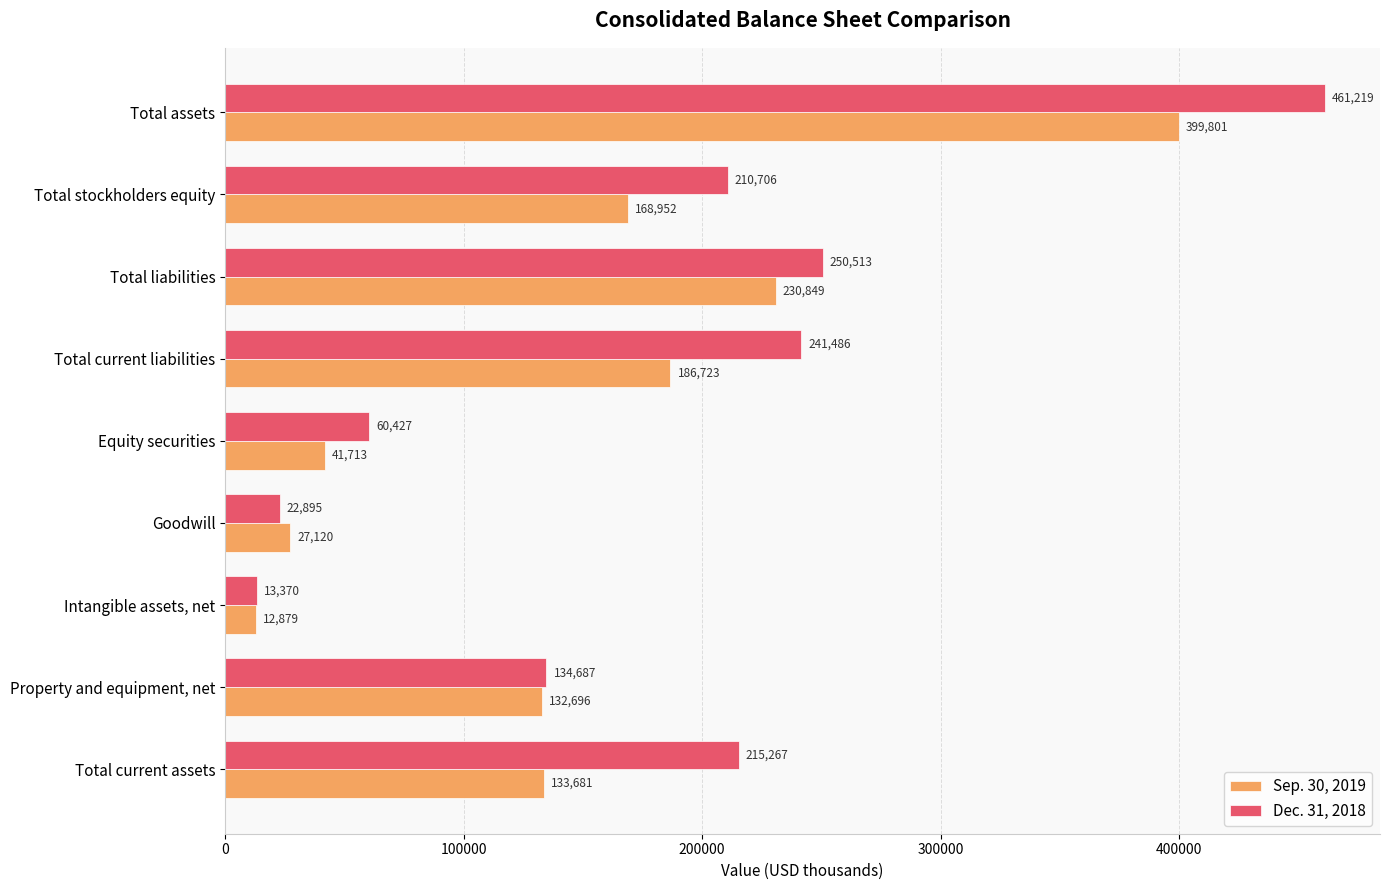

Rank the series by their maximum value, from highest to lowest.

Dec. 31, 2018, Sep. 30, 2019